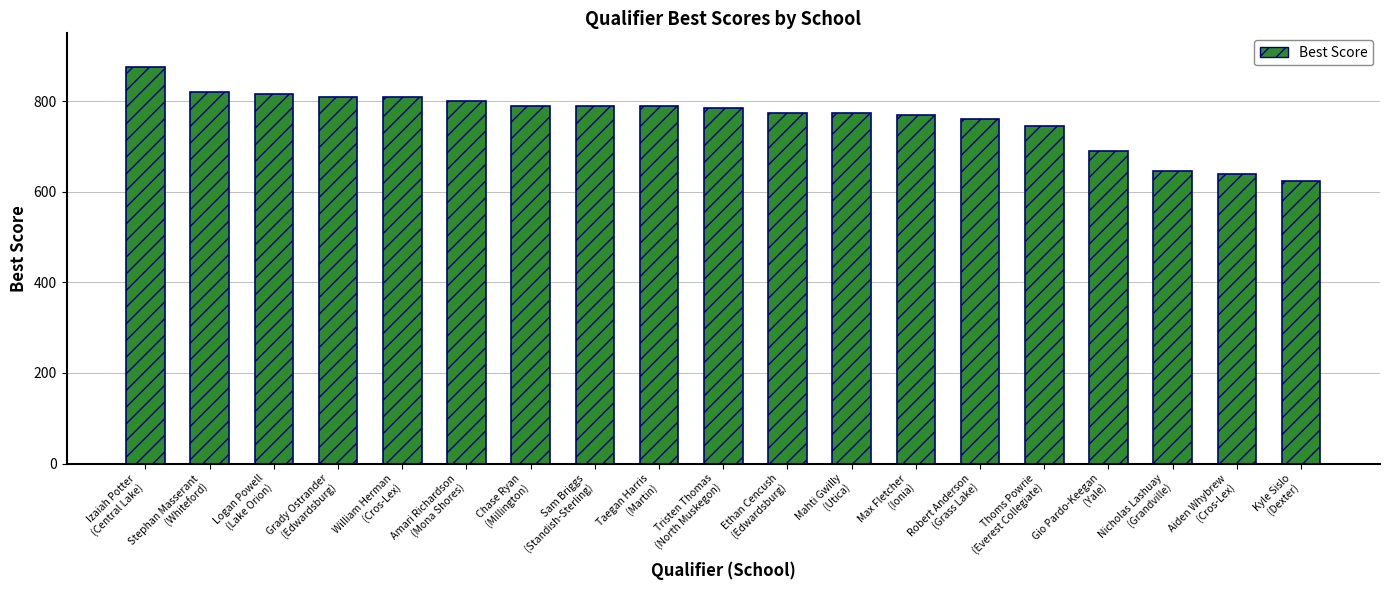

What is the difference between the maximum and second lowest values?

235